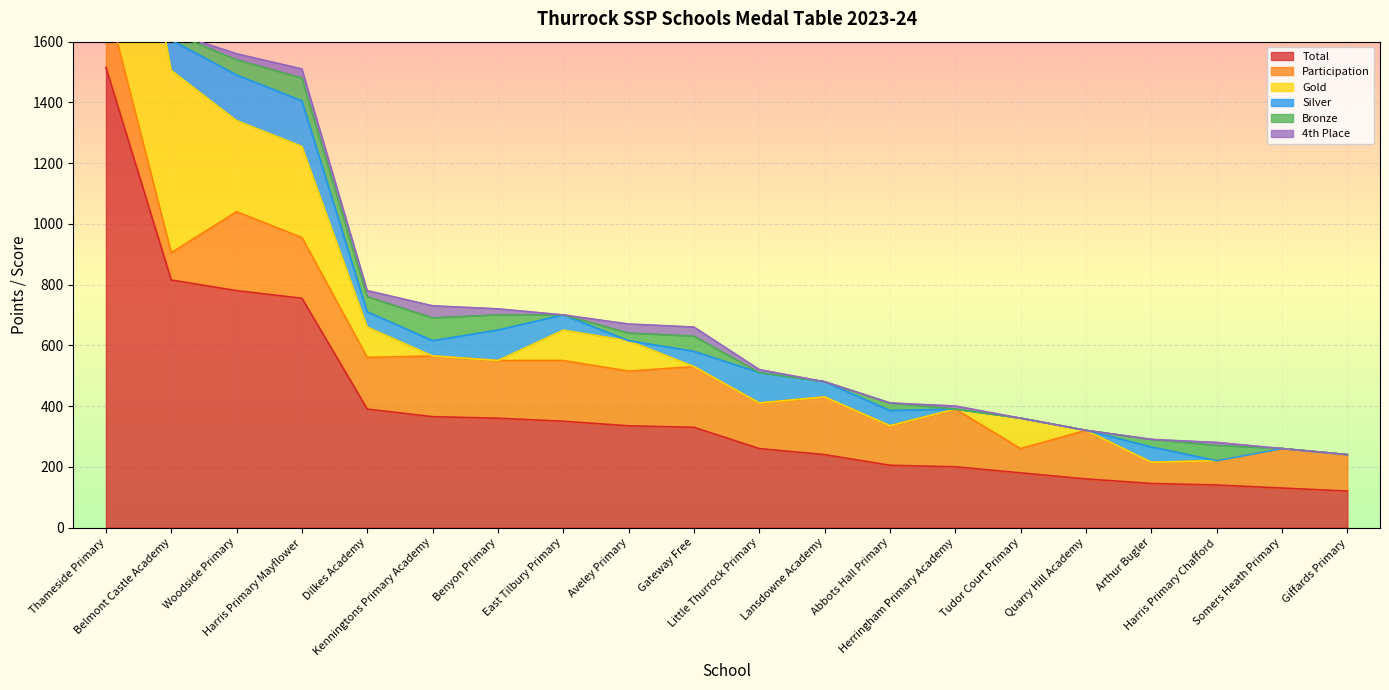

Which series ends up on top after the final intersection of Silver and Bronze?

Bronze